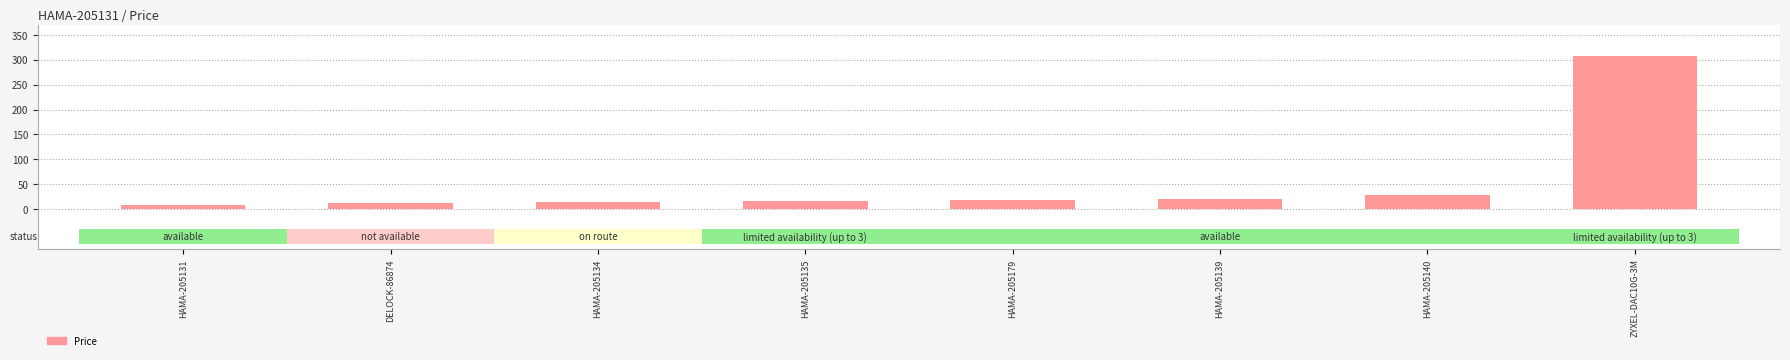

What is the sum of the values at HAMA-205131 and HAMA-205140?

37.2